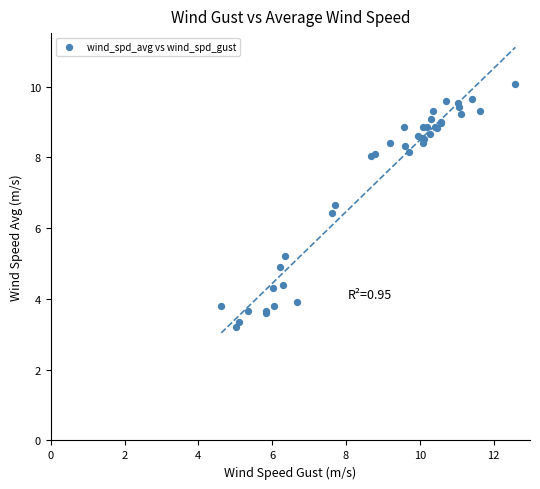

What Y value in the scatter plot is closest to 6?

6.4